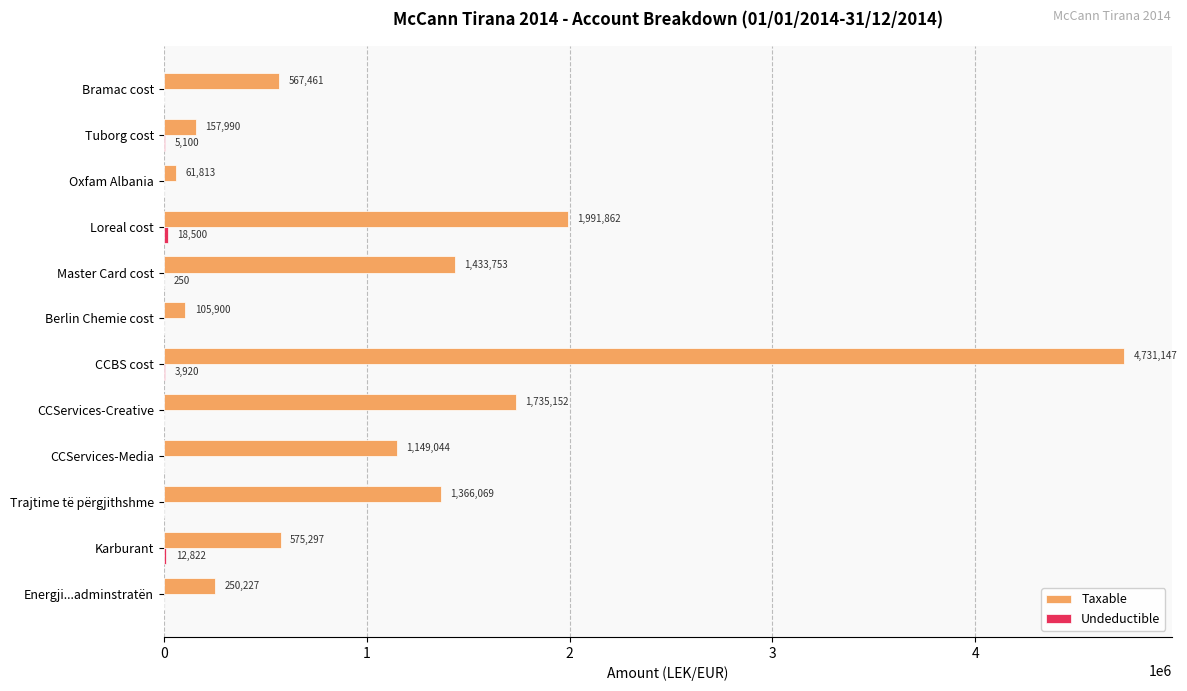

Which series has the largest total across all categories?

Taxable